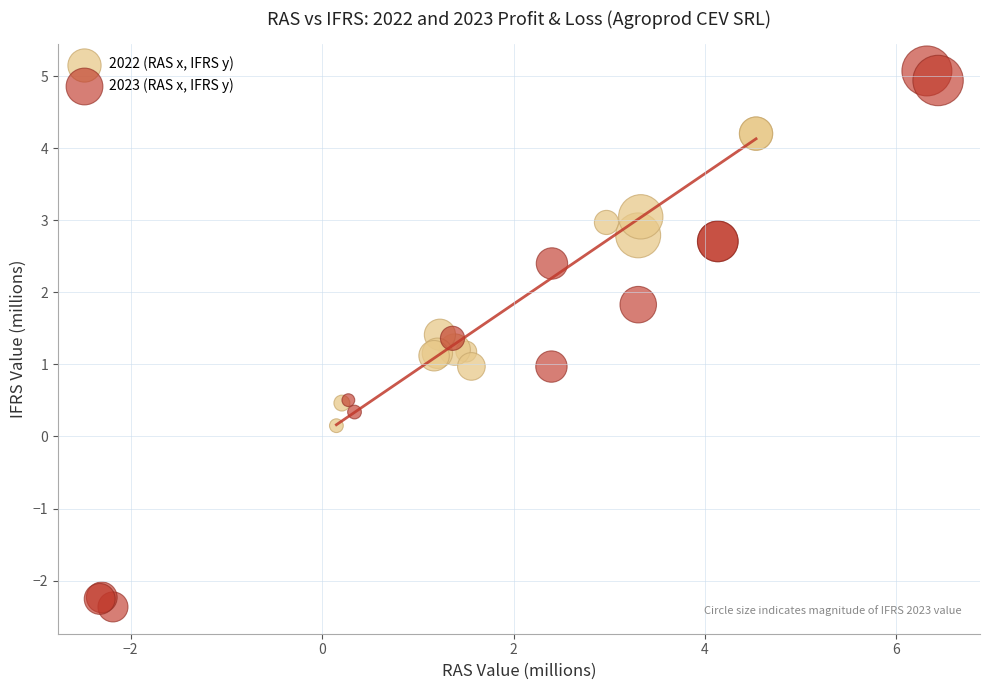

Which series contains the highest Y value?

2023 (RAS x, IFRS y)